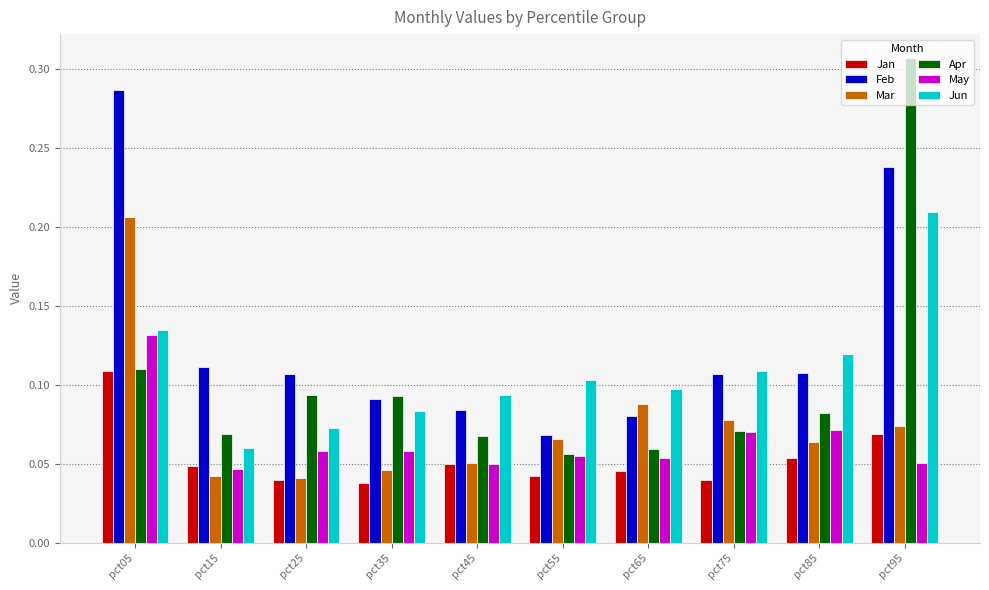

At which category does the chart reach its peak across all series?

pct95